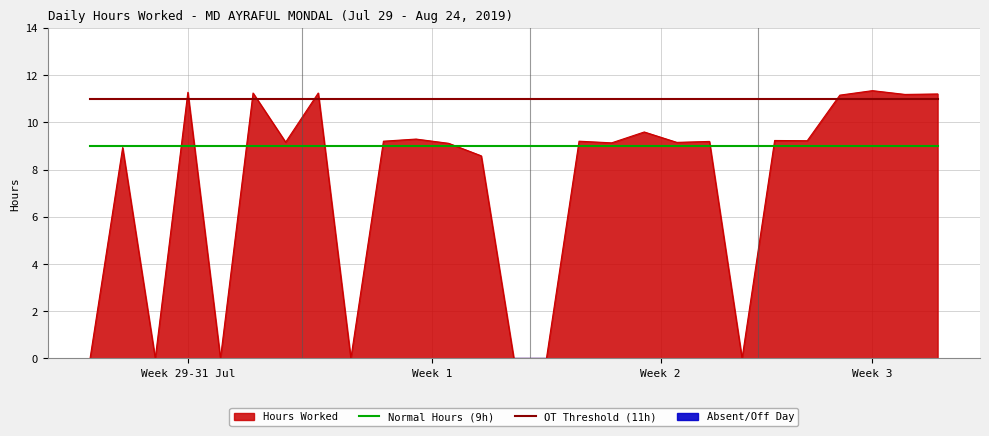

What is the highest value of the Hours Worked series?

11.3